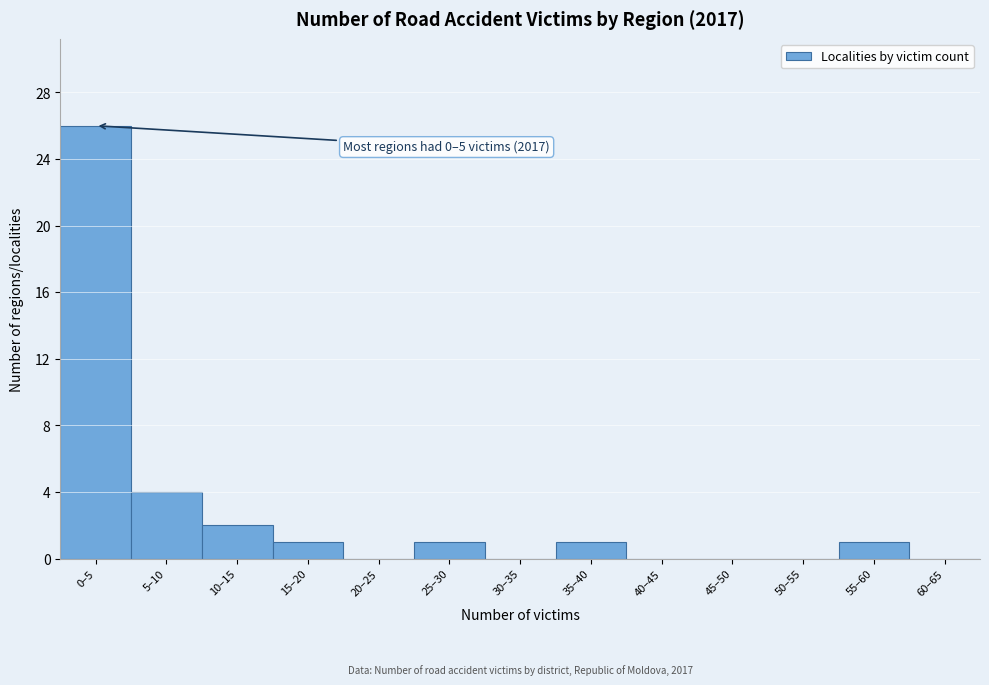

Reading left to right, transcribe all the data shown in this chart.

0–5=26	5–10=4	10–15=2	15–20=1	20–25=0	25–30=1	30–35=0	35–40=1	40–45=0	45–50=0	50–55=0	55–60=1	60–65=0